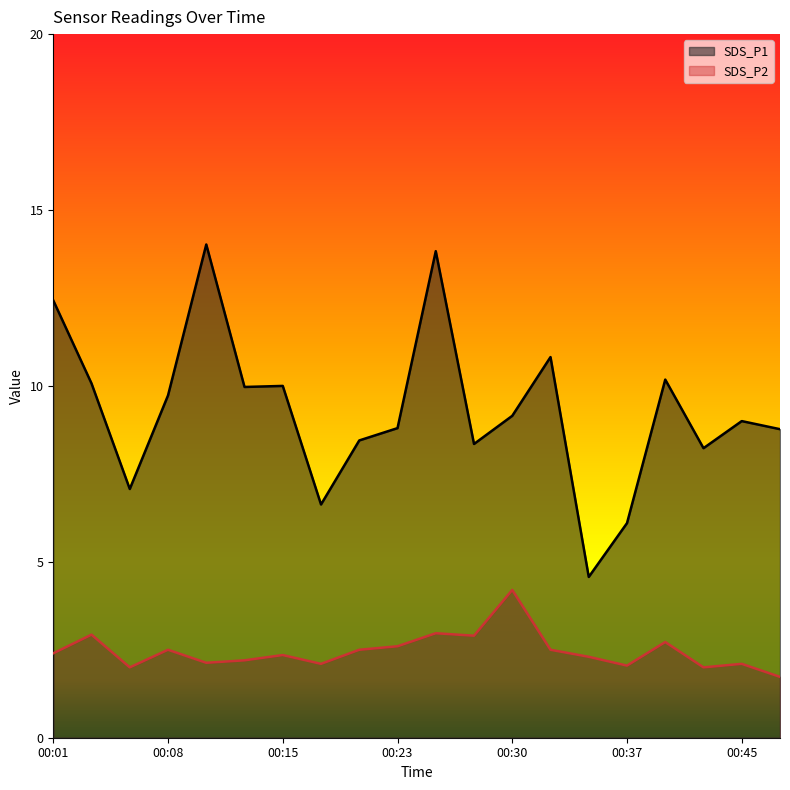

In SDS_P1, how many points are higher than both neighbors (excluding endpoints)?

6